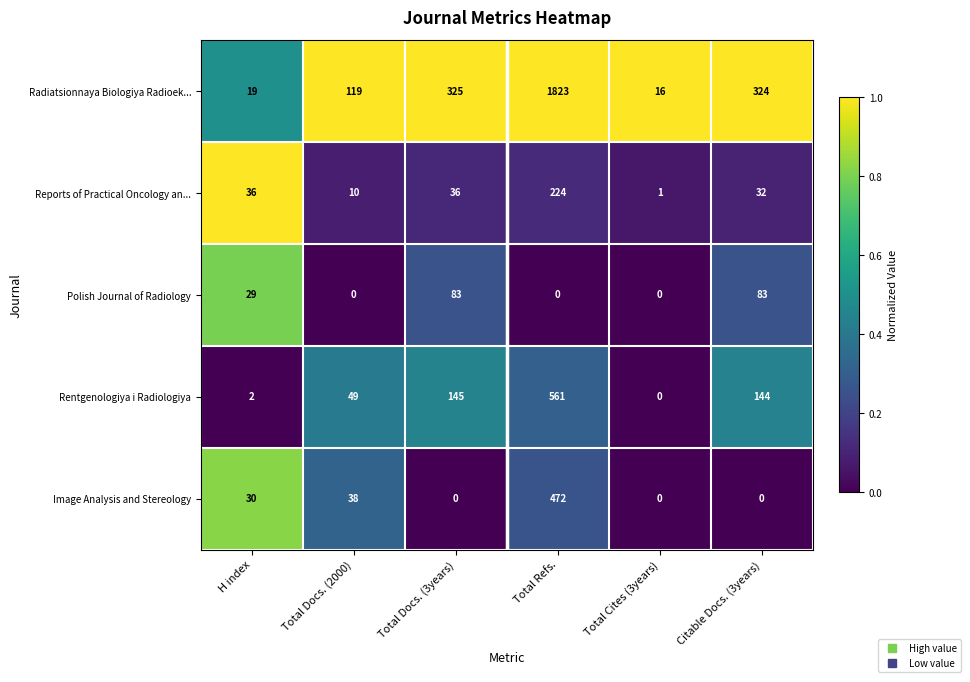

Reading left to right, what are all the values shown in this chart?

Radiatsionnaya Biologiya Radioek...: H index=19	Total Docs. (2000)=119	Total Docs. (3years)=325	Total Refs.=1823	Total Cites (3years)=16	Citable Docs. (3years)=324
Reports of Practical Oncology an...: H index=36	Total Docs. (2000)=10	Total Docs. (3years)=36	Total Refs.=224	Total Cites (3years)=1	Citable Docs. (3years)=32
Polish Journal of Radiology: H index=29	Total Docs. (2000)=0	Total Docs. (3years)=83	Total Refs.=0	Total Cites (3years)=0	Citable Docs. (3years)=83
Rentgenologiya i Radiologiya: H index=2	Total Docs. (2000)=49	Total Docs. (3years)=145	Total Refs.=561	Total Cites (3years)=0	Citable Docs. (3years)=144
Image Analysis and Stereology: H index=30	Total Docs. (2000)=38	Total Docs. (3years)=0	Total Refs.=472	Total Cites (3years)=0	Citable Docs. (3years)=0